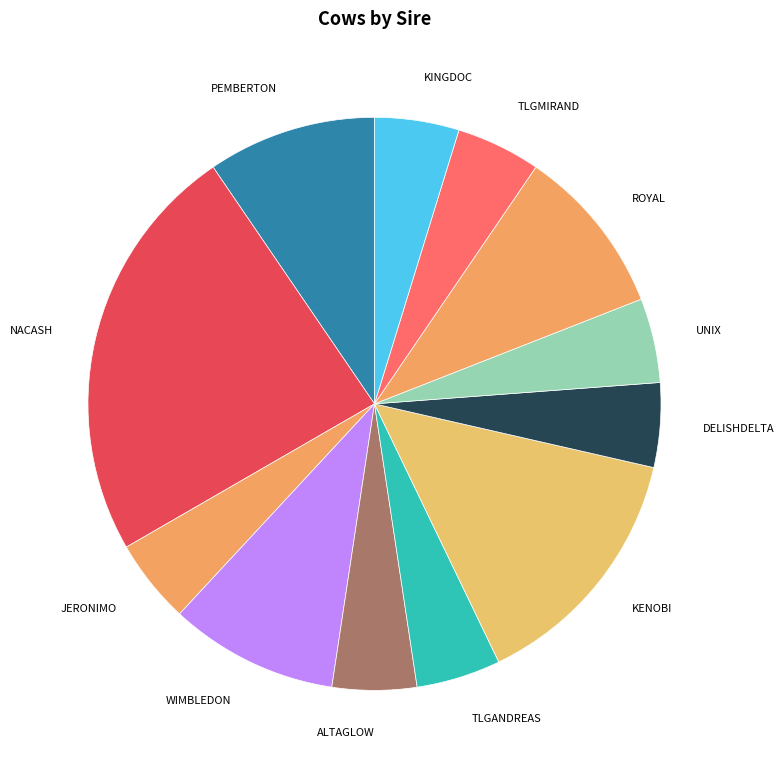

Is the sum of KENOBI and ROYAL greater than half?

No